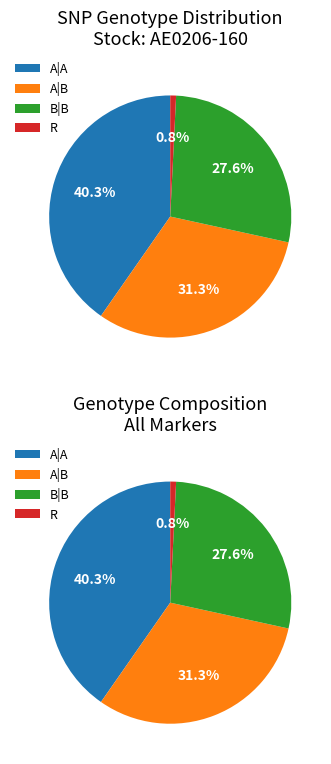

Which slice is the largest?

A|A